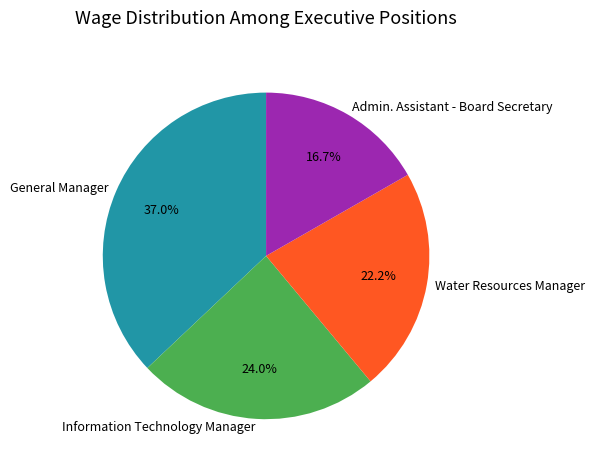

What percentage is NOT represented by Admin. Assistant - Board Secretary?

83.3%